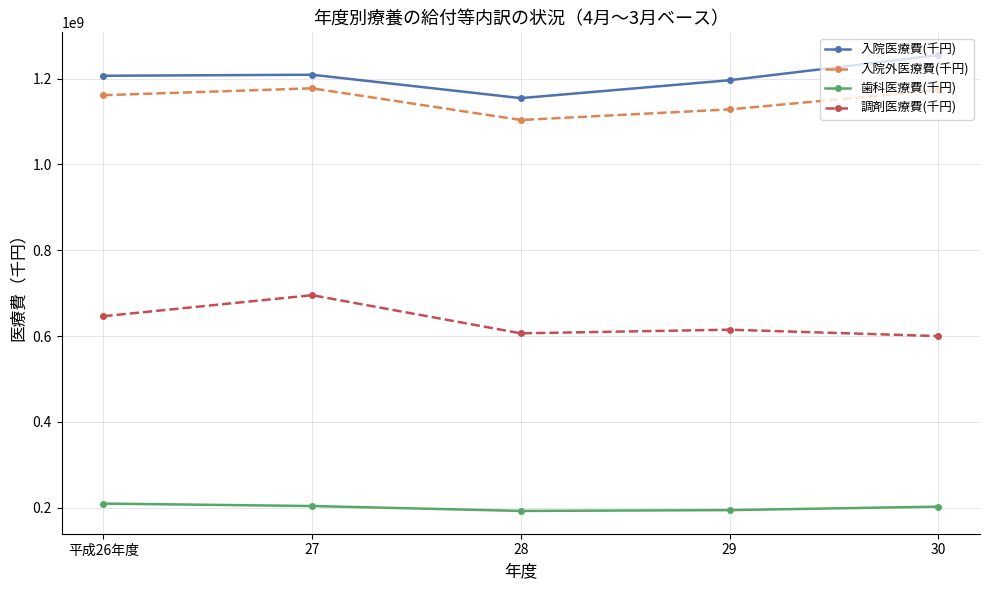

True or false: 歯科医療費(千円) and 入院外医療費(千円) intersect in this chart.

False